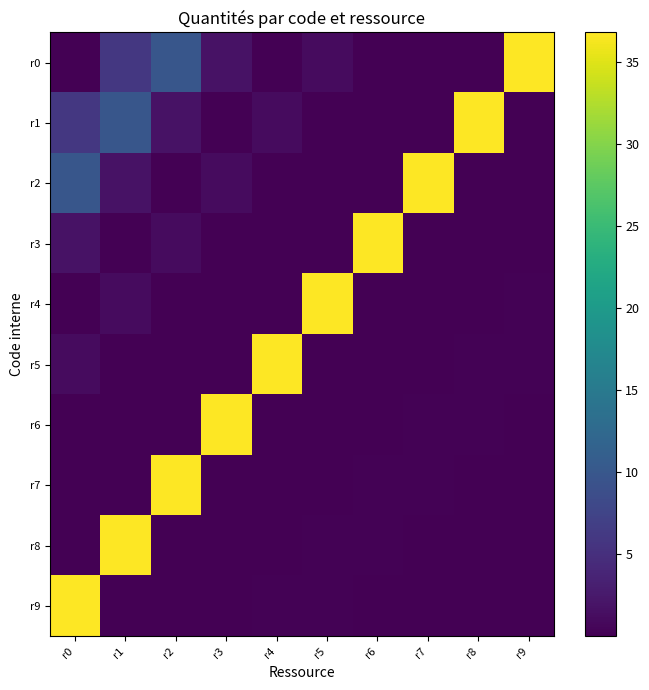

Between r4 and r3, which is larger?

r3